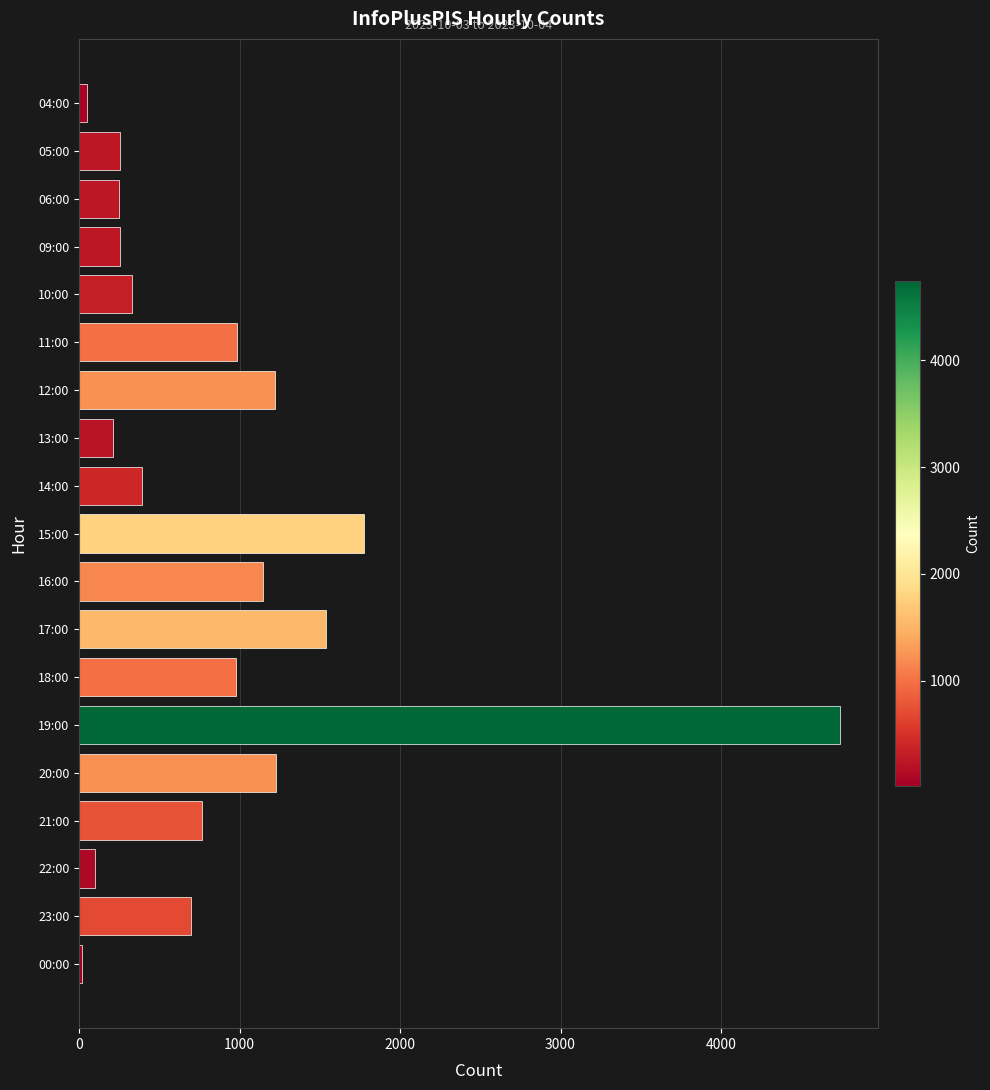

Which category has the highest value across all series?

19:00